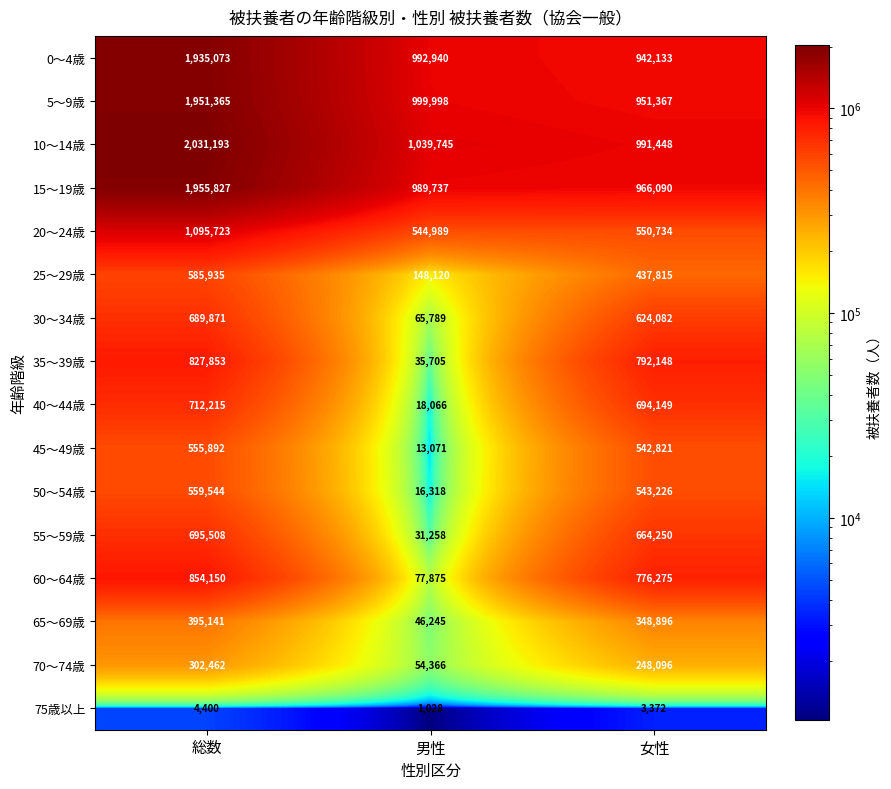

At how many categories does at least one series exceed 600619?

3